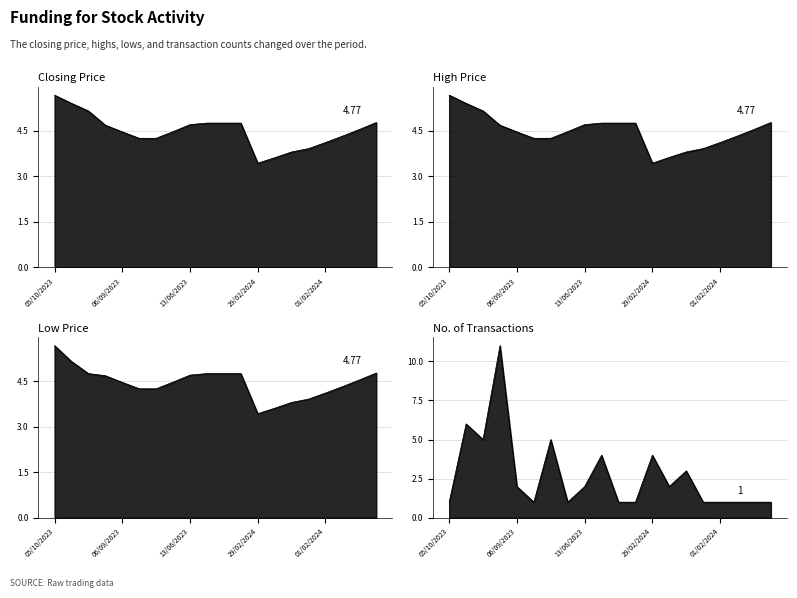

The value of No. of Trans at 12/09/2023 is 5.0. True or false?

True